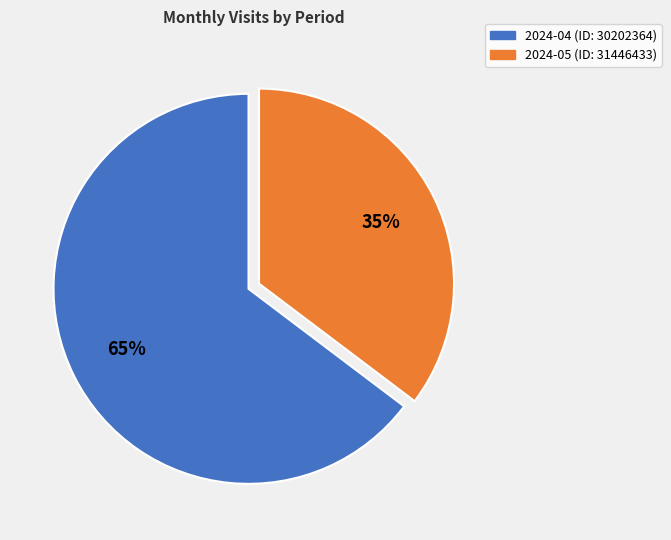

How many slices are in this pie chart?

2